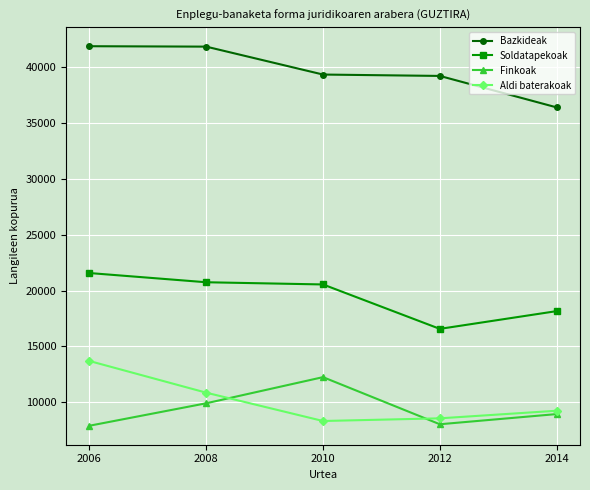

Which series changed the most between 2008 and 2012?

Soldatapekoak